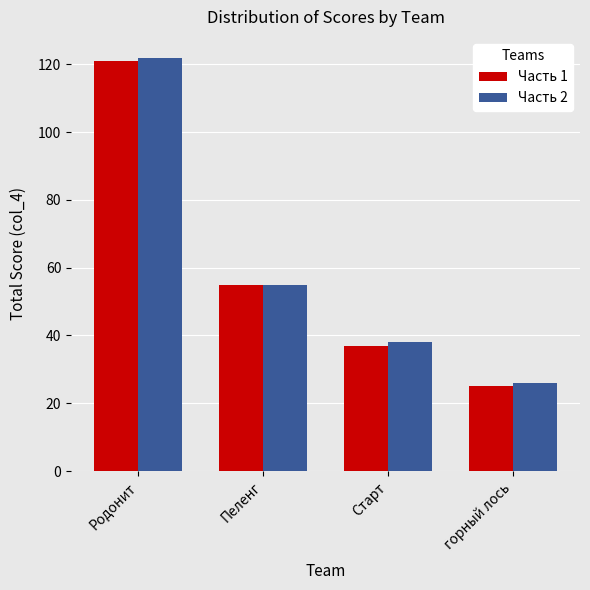

At which label does Часть 1 first exceed 55?

Родонит